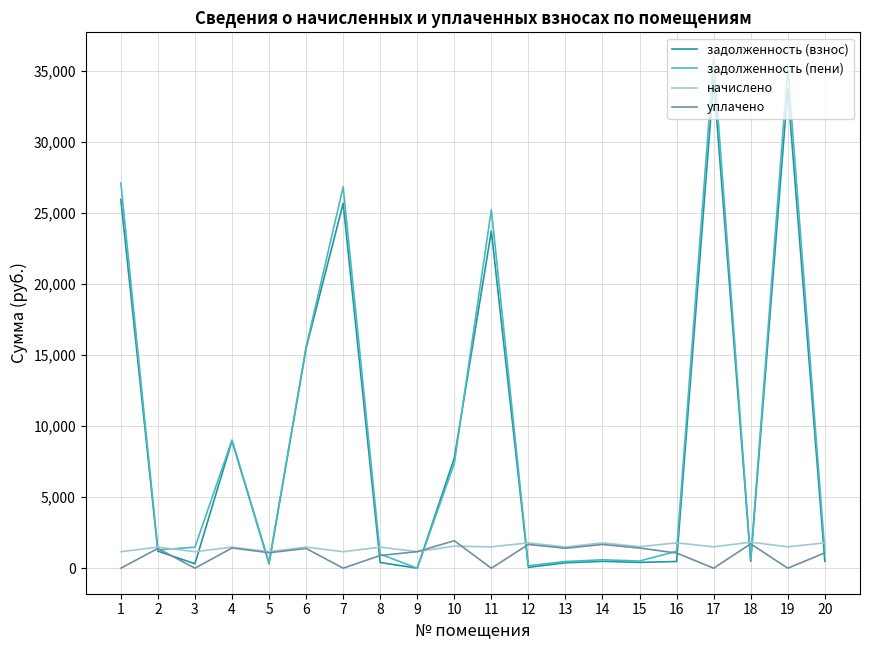

What is the spread (max minus min) of values at 2?

278.9